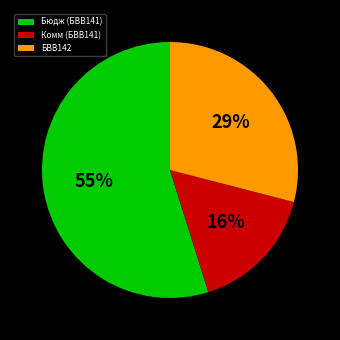

Which has a higher value, БВВ142 or Бюдж (БВВ141)?

Бюдж (БВВ141)